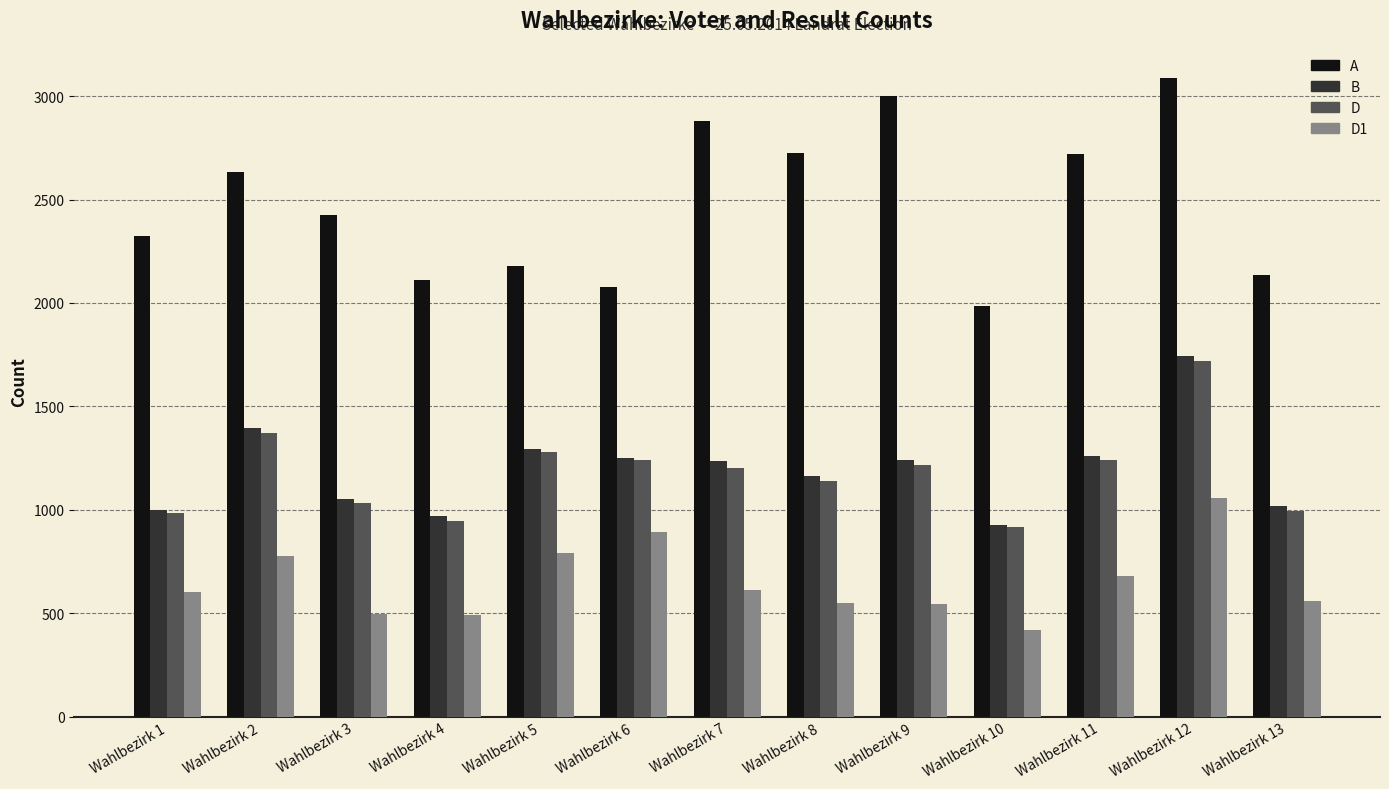

What is the difference between the B values at Wahlbezirk 1 and Wahlbezirk 7?

238